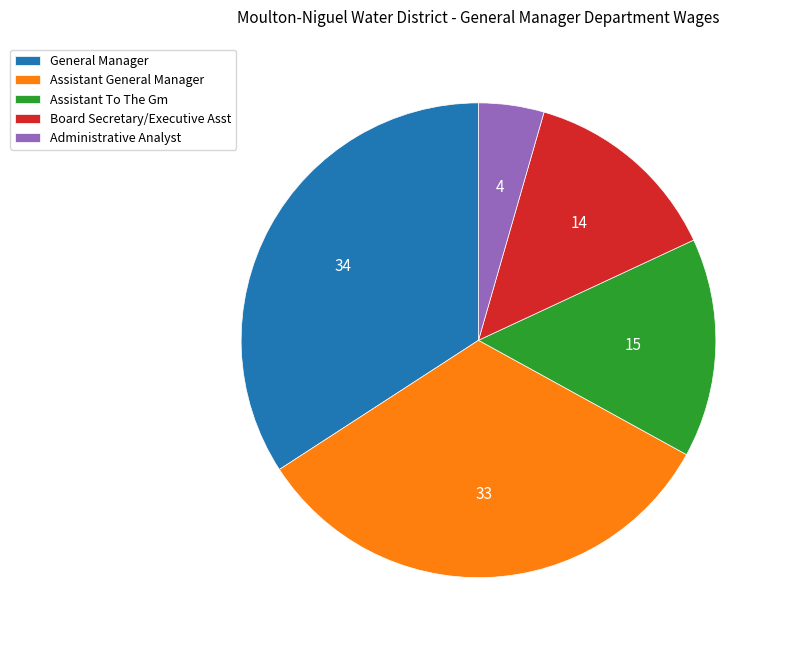

Which category has the smallest portion of the pie?

Administrative Analyst